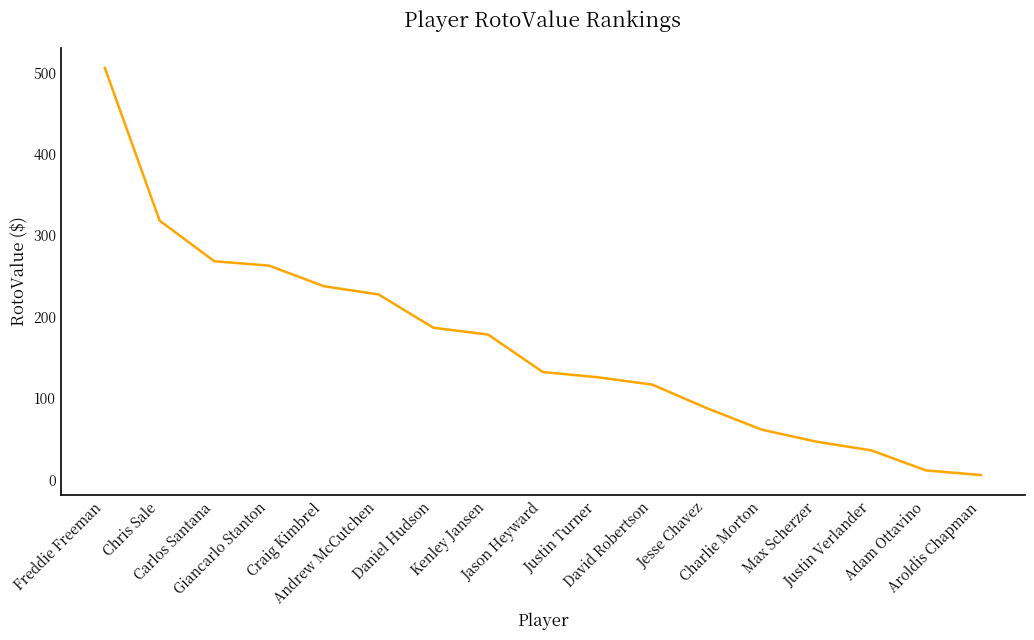

What is the maximum value shown in the chart?

505.7